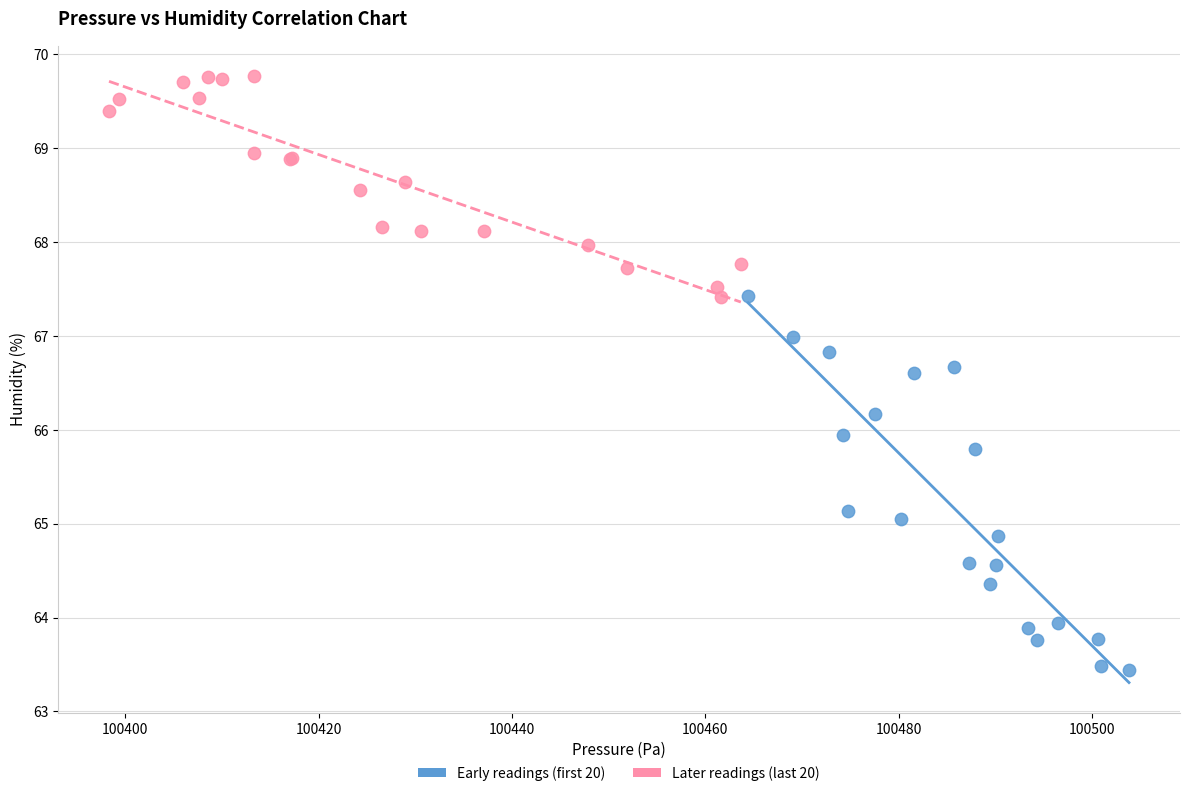

What are all the series names shown in the legend?

Early readings (first 20), Later readings (last 20)